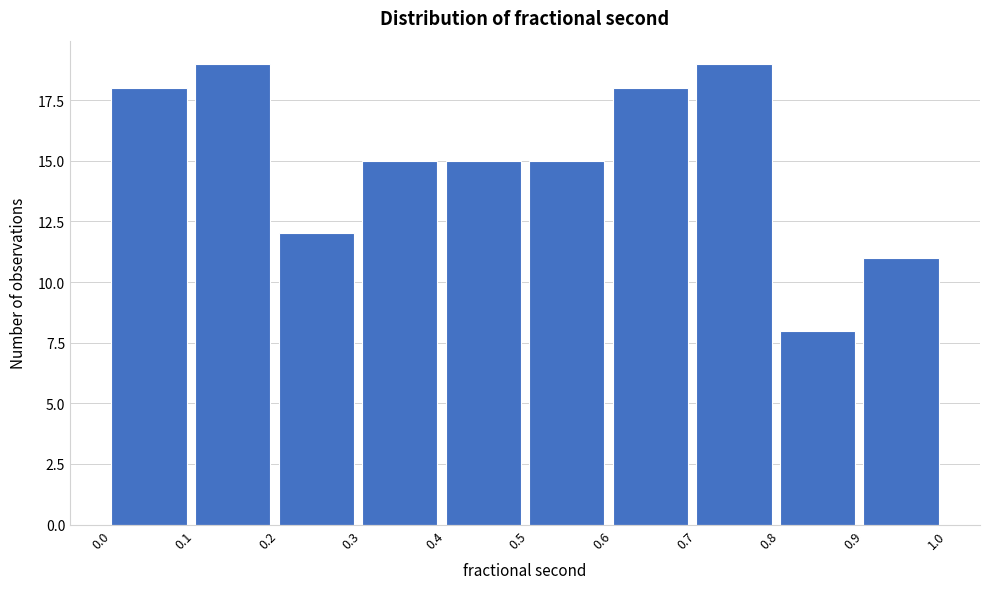

What is the height of the bar covering 0.3 to 0.4 on the x-axis? The values are not printed on the chart, so give them approximately, as read against the axis.

15